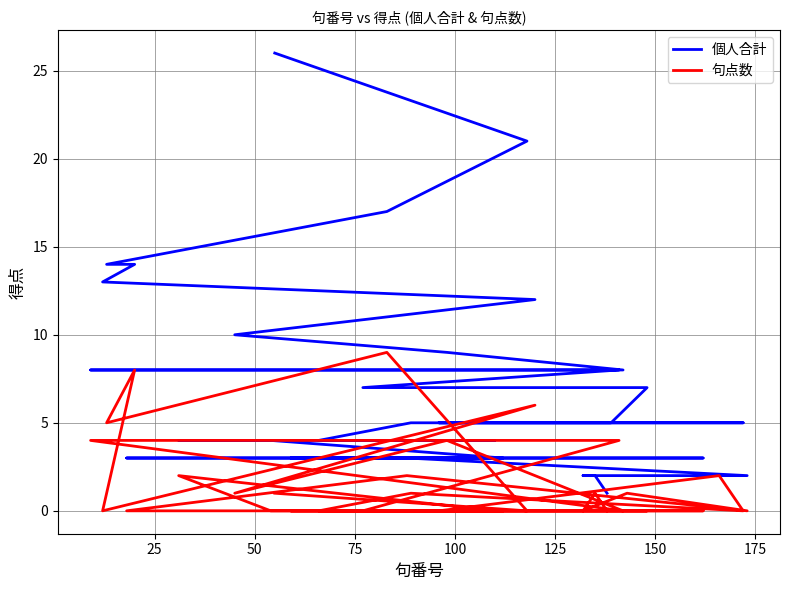

Which series has the widest spread of values?

個人合計